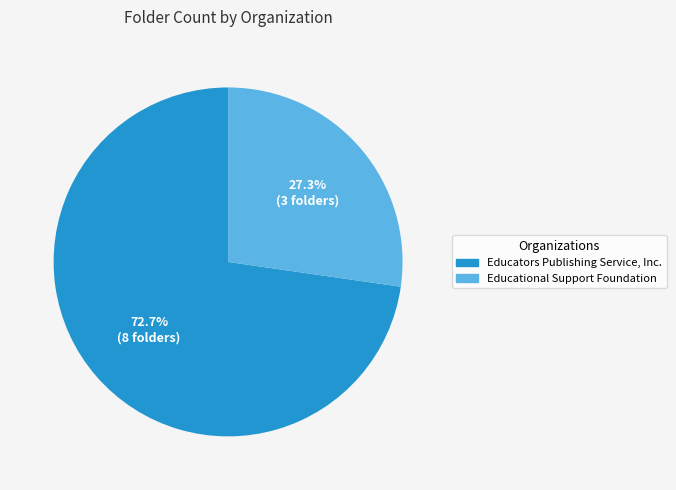

Approximately how many times larger is the value at Educational Support Foundation compared to Educators Publishing Service, Inc.?

0.4